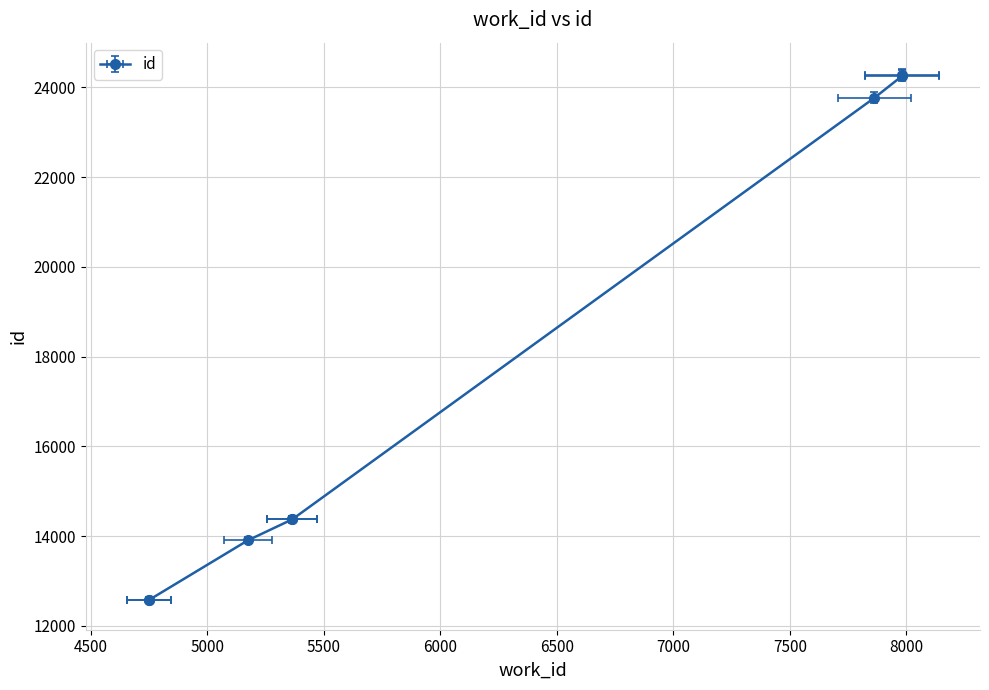

Where is the data nearest to the value 18426?

5365